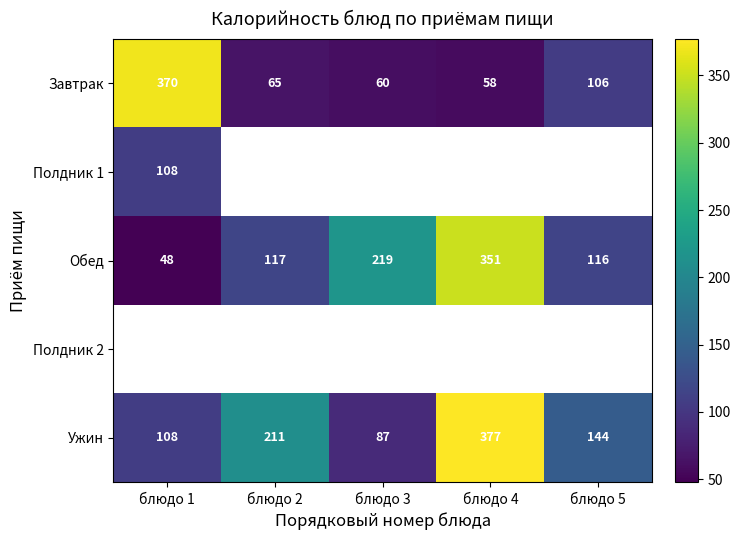

True or false: Обед has a value of 219 at блюдо 3.

True